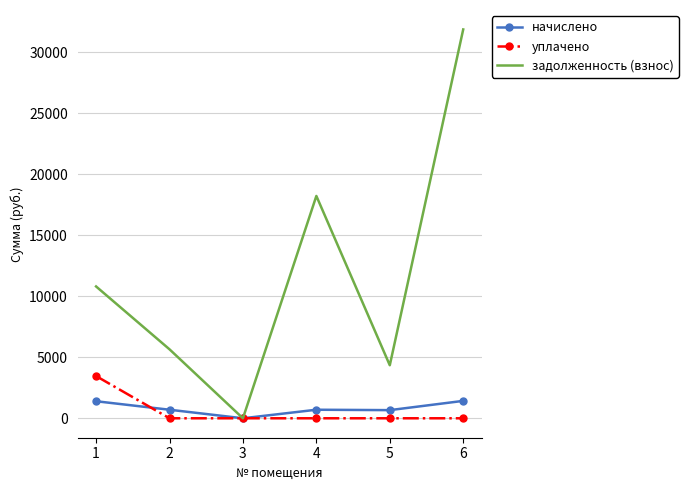

What is the difference between the maximum and minimum values in the уплачено series?

3460.4